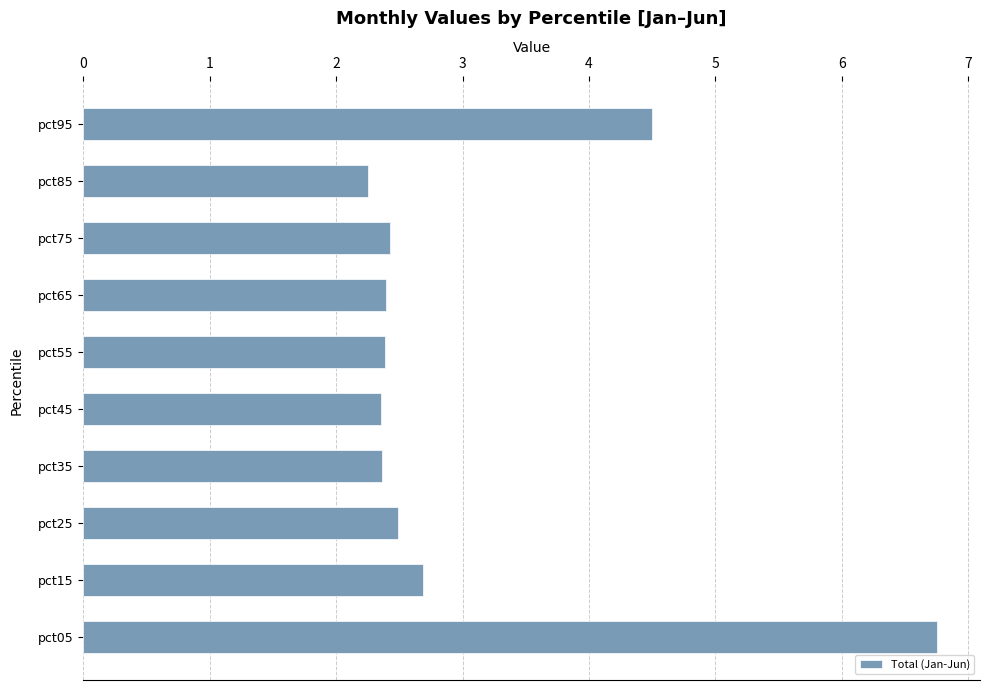

Does the chart contain stacked bars?

No